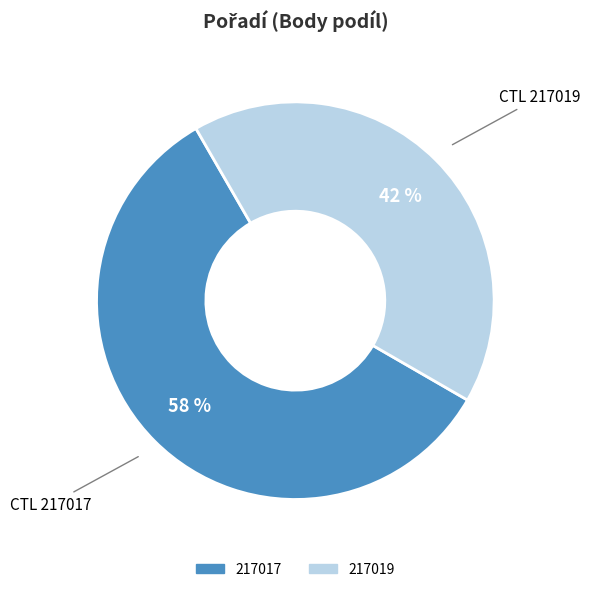

How many slices are in this pie chart?

2